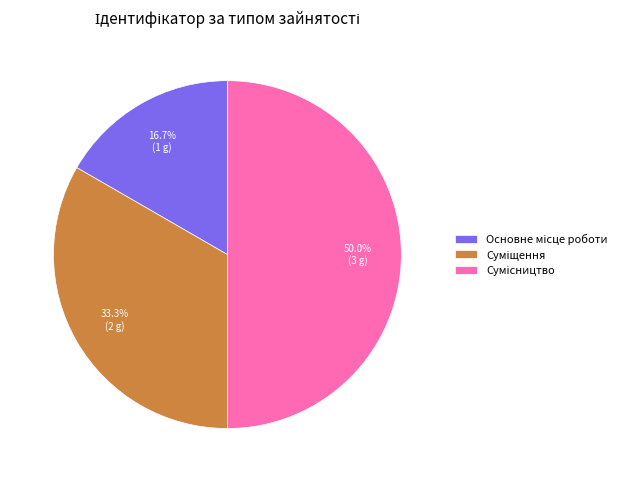

What is the smallest slice in the pie chart?

Основне місце роботи